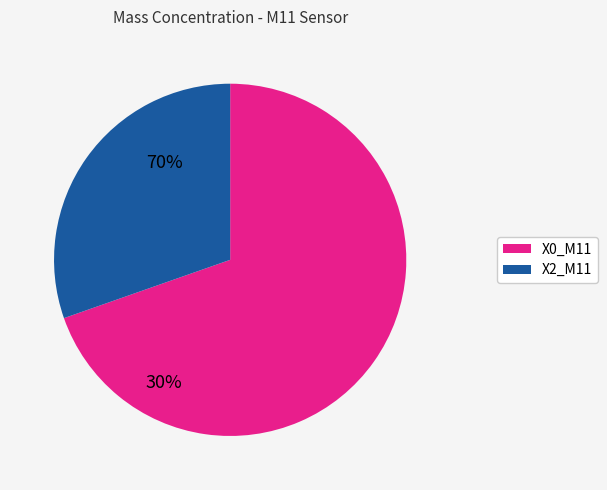

Which has a higher value, X0_M11 or X2_M11?

X0_M11